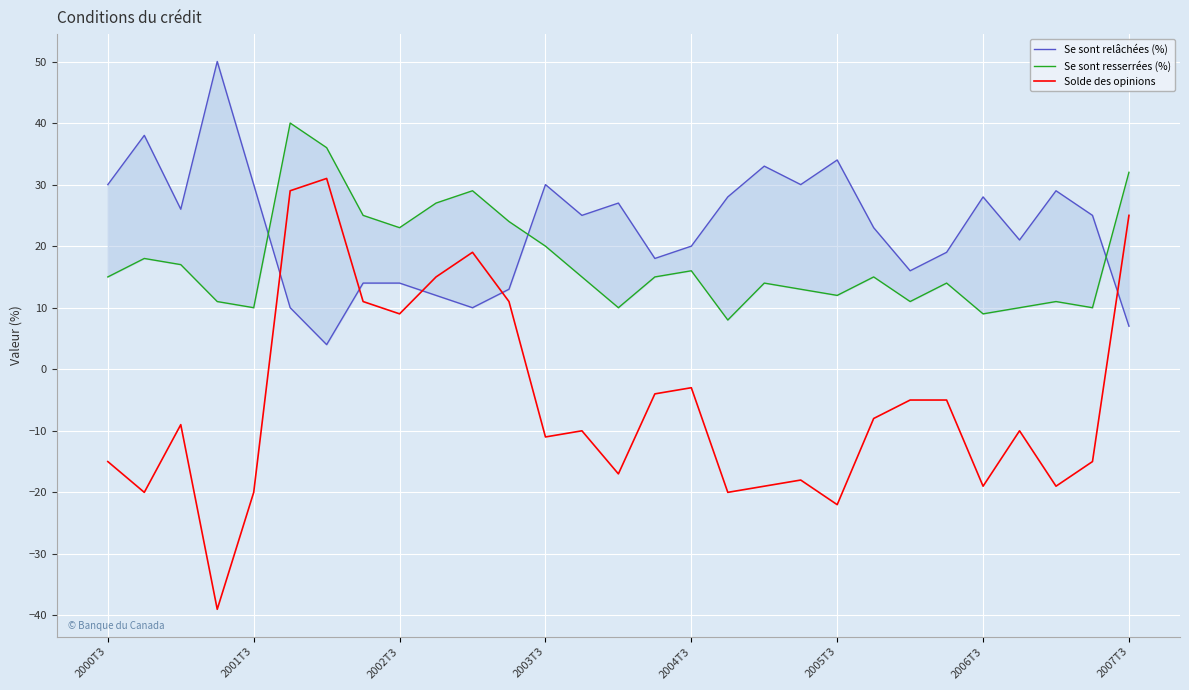

Reading left to right, what are all the values shown in this chart?

Se sont relâchées (%): 30	38	26	50	30	10	4	14	14	12	10	13	30	25	27	18	20	28	33	30	34	23	16	19	28	21	29	25	7
Se sont resserrées (%): 15	18	17	11	10	40	36	25	23	27	29	24	20	15	10	15	16	8	14	13	12	15	11	14	9	10	11	10	32
Solde des opinions: -15	-20	-9	-39	-20	29	31	11	9	15	19	11	-11	-10	-17	-4	-3	-20	-19	-18	-22	-8	-5	-5	-19	-10	-19	-15	25